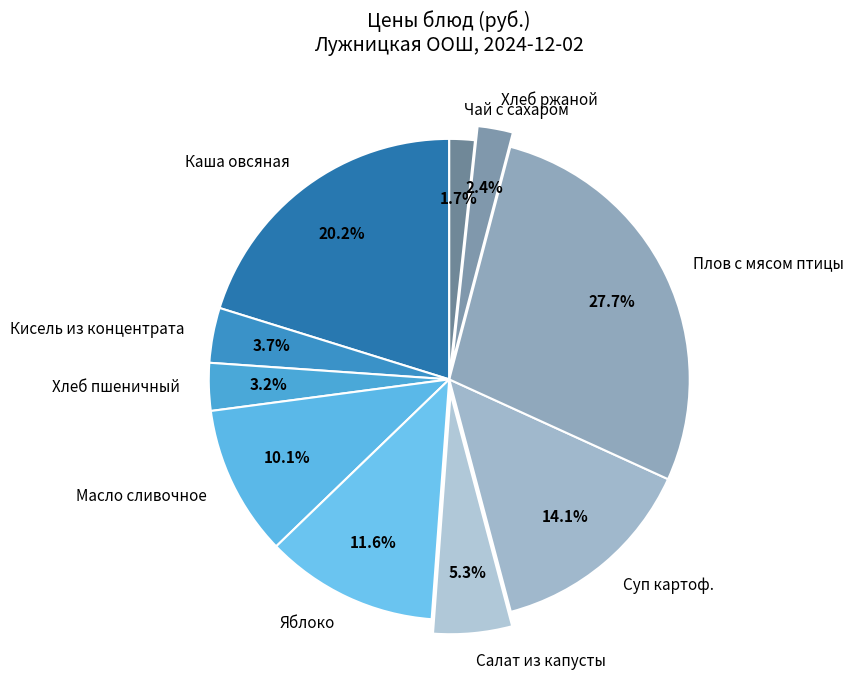

What percentage is NOT represented by Хлеб ржаной?

97.6%